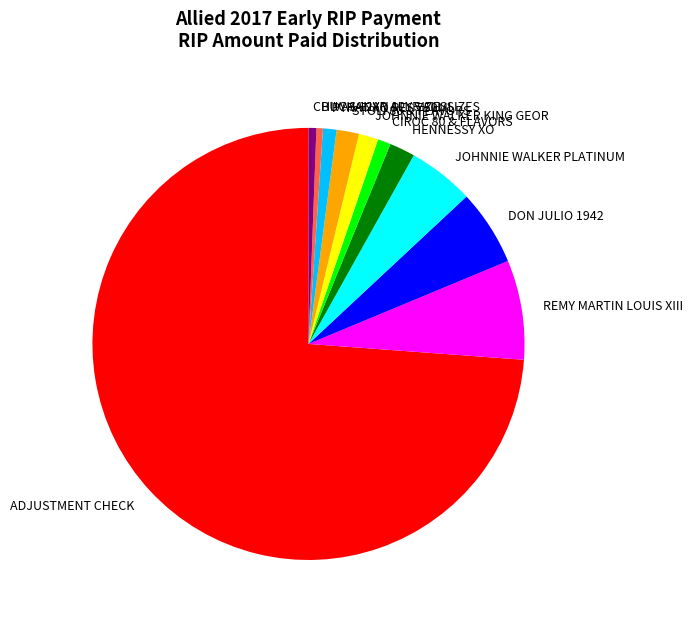

What is the majority slice?

ADJUSTMENT CHECK